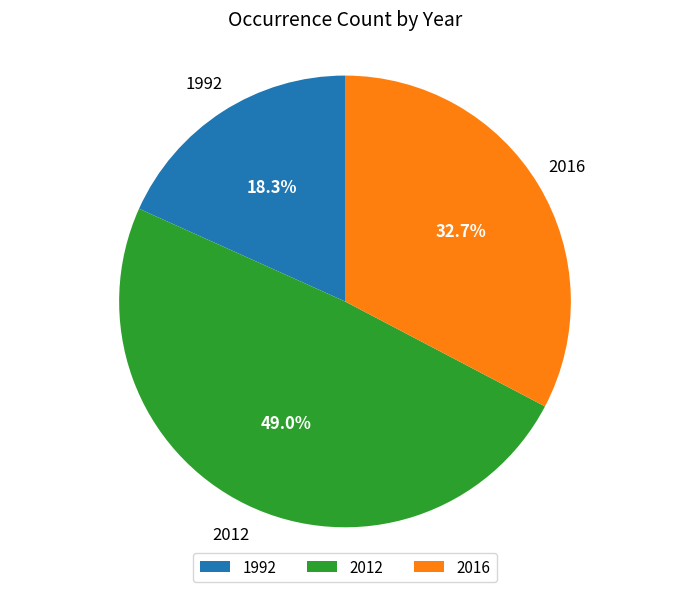

How many segments does this pie chart have?

3